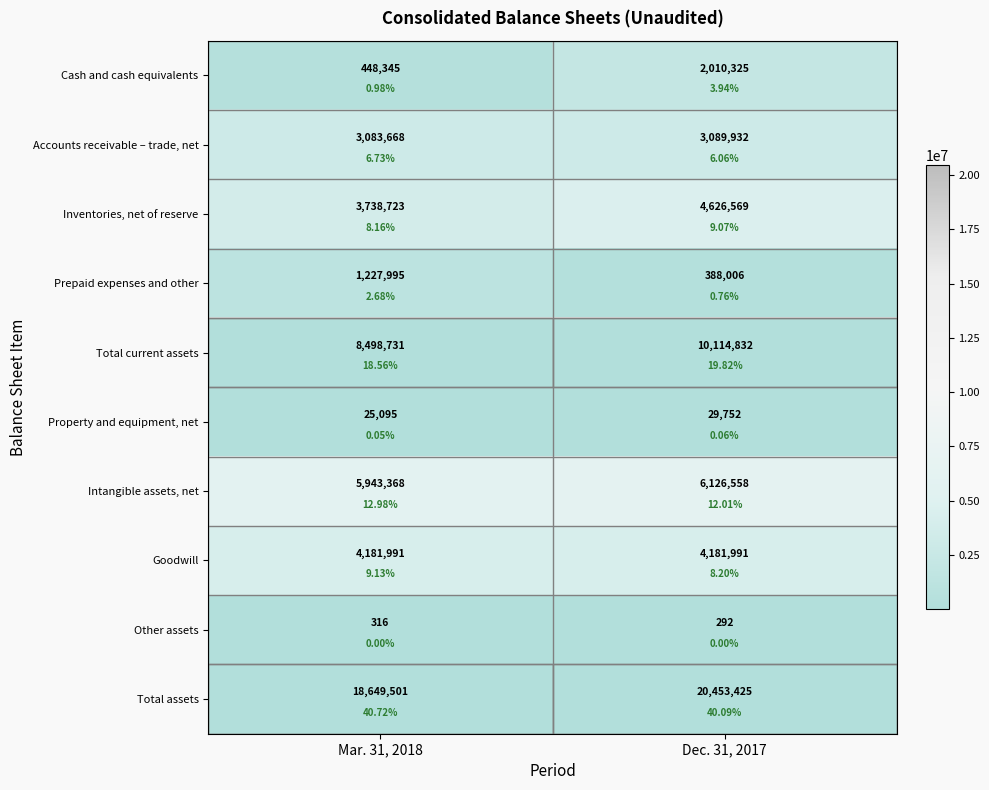

What is the sum of all Total current assets values?

18613563